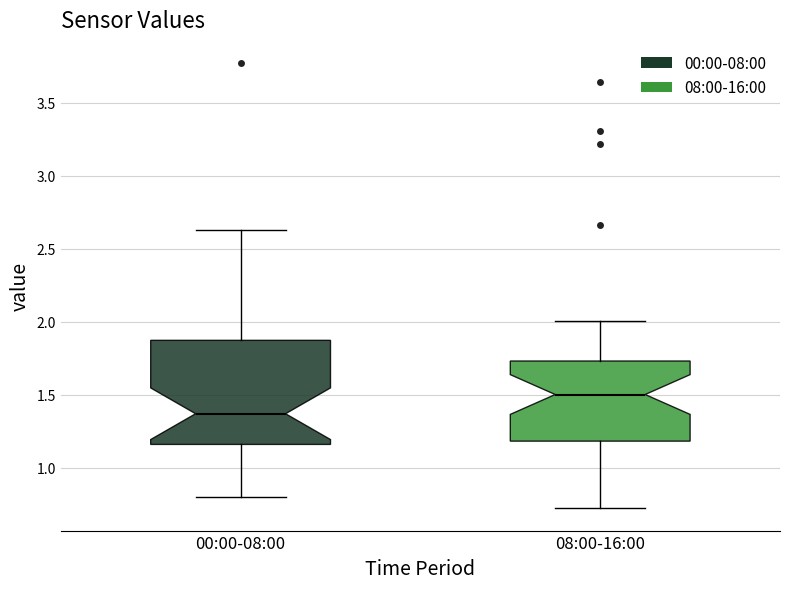

Which box is the tallest, from its lower edge to its upper edge?

00:00-08:00